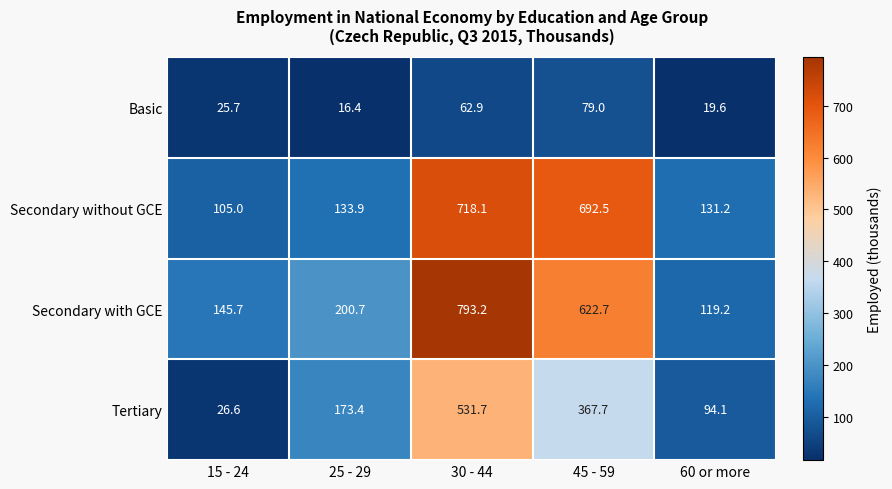

What is the maximum value shown in the chart?

793.2